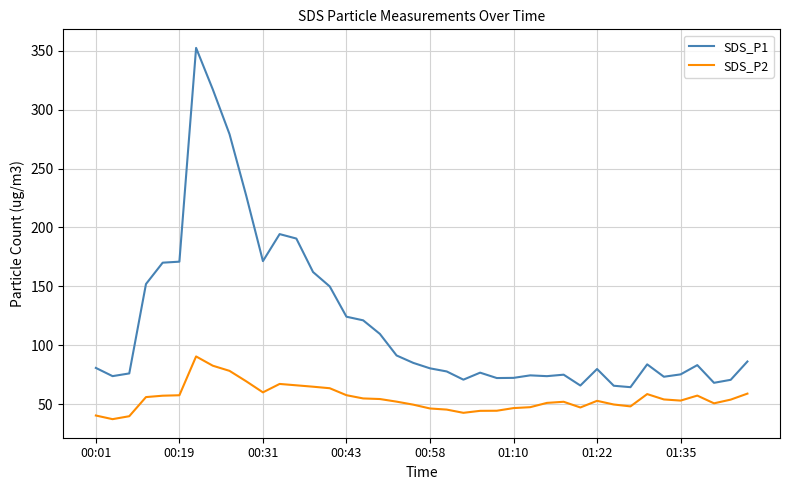

True or false: SDS_P2 and SDS_P1 cross at least once.

False